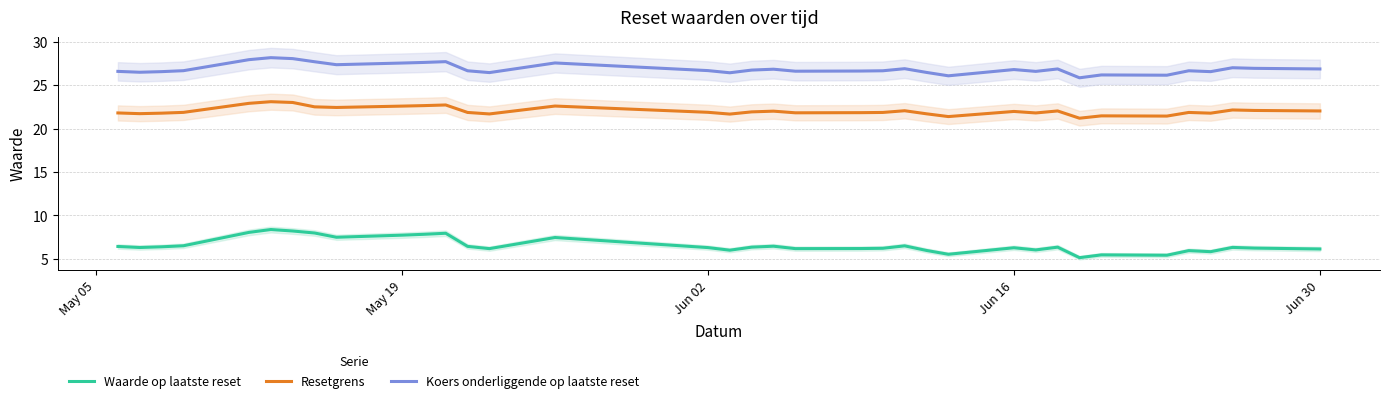

True or false: Koers onderliggende op laatste reset and Resetgrens intersect in this chart.

False